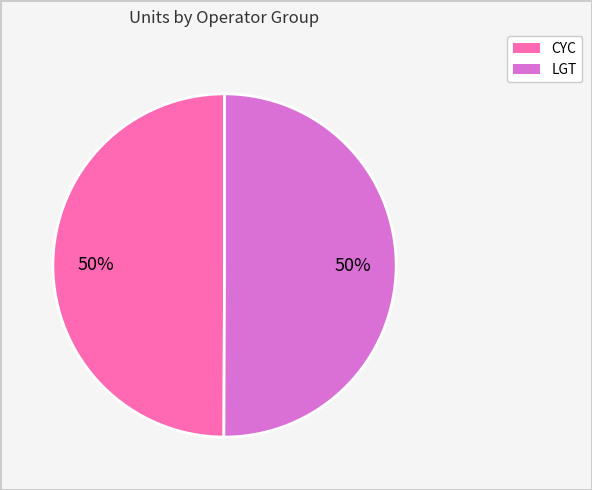

To the nearest percent, what is the average slice percentage?

50%